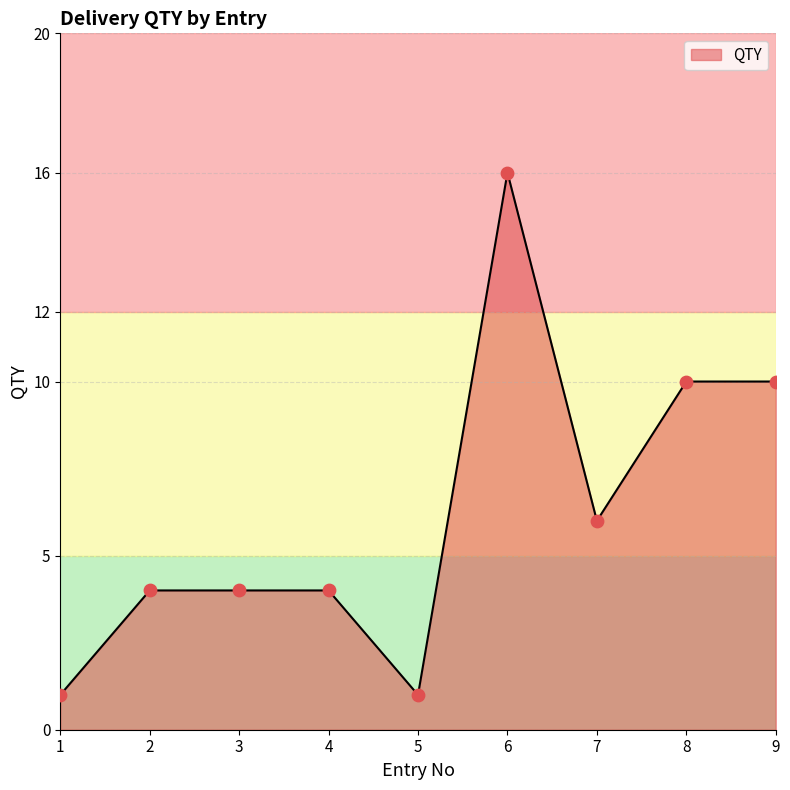

What is the change in value from 2 to 9?

+6